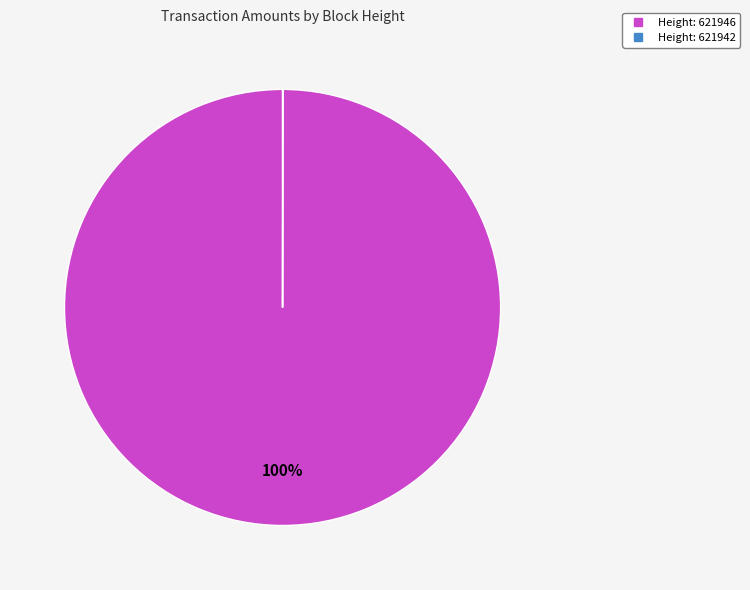

Which category has the biggest portion of the pie?

Height: 621946